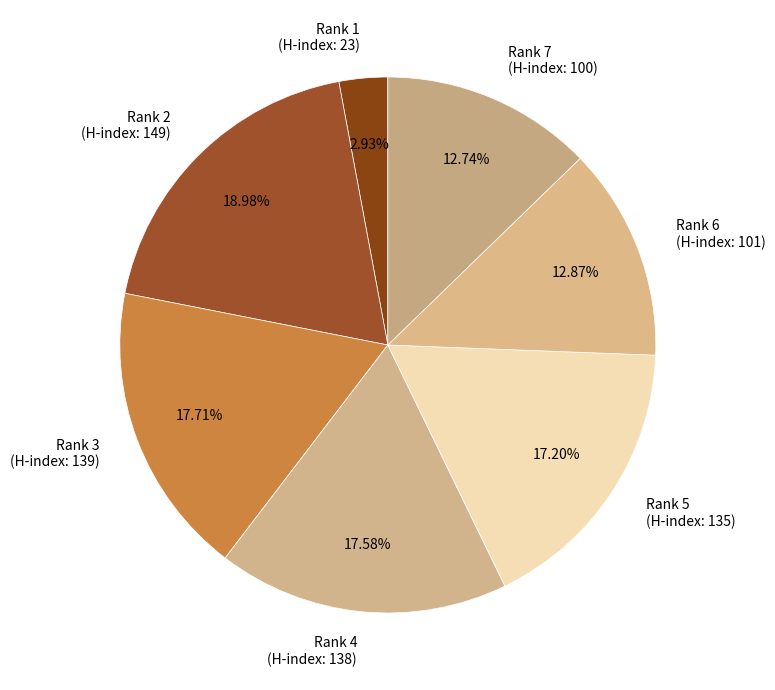

Which category has the smallest portion of the pie?

Rank 1 (H-index: 23)